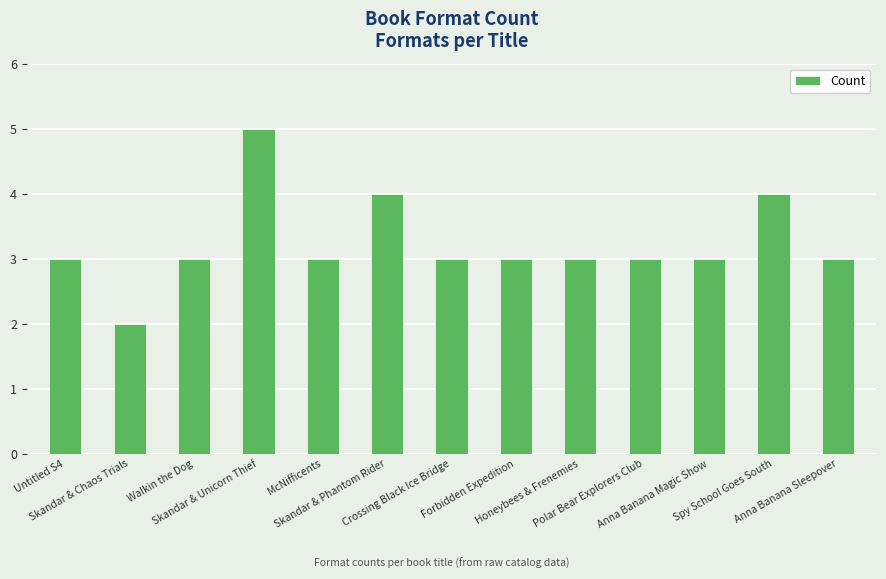

What is the smallest value displayed?

2